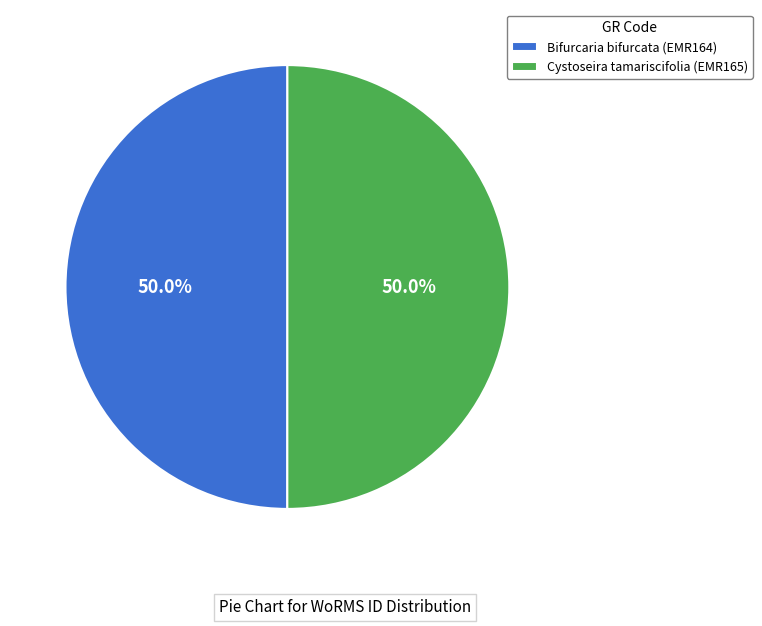

Do Bifurcaria bifurcata (EMR164) and Cystoseira tamariscifolia (EMR165) together represent more than half of the pie?

Yes